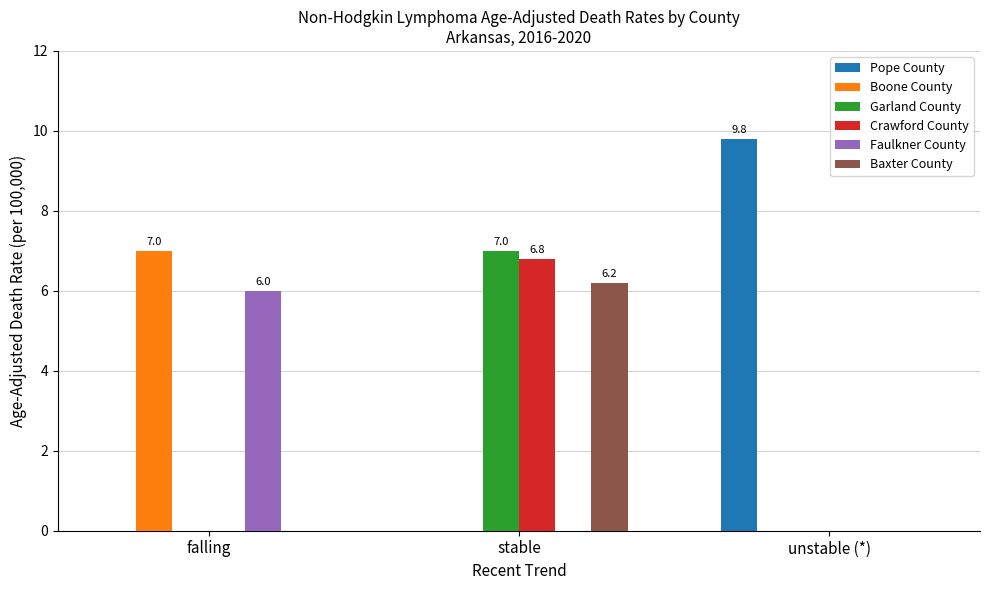

Between stable and unstable (*), which series saw the biggest shift?

Pope County